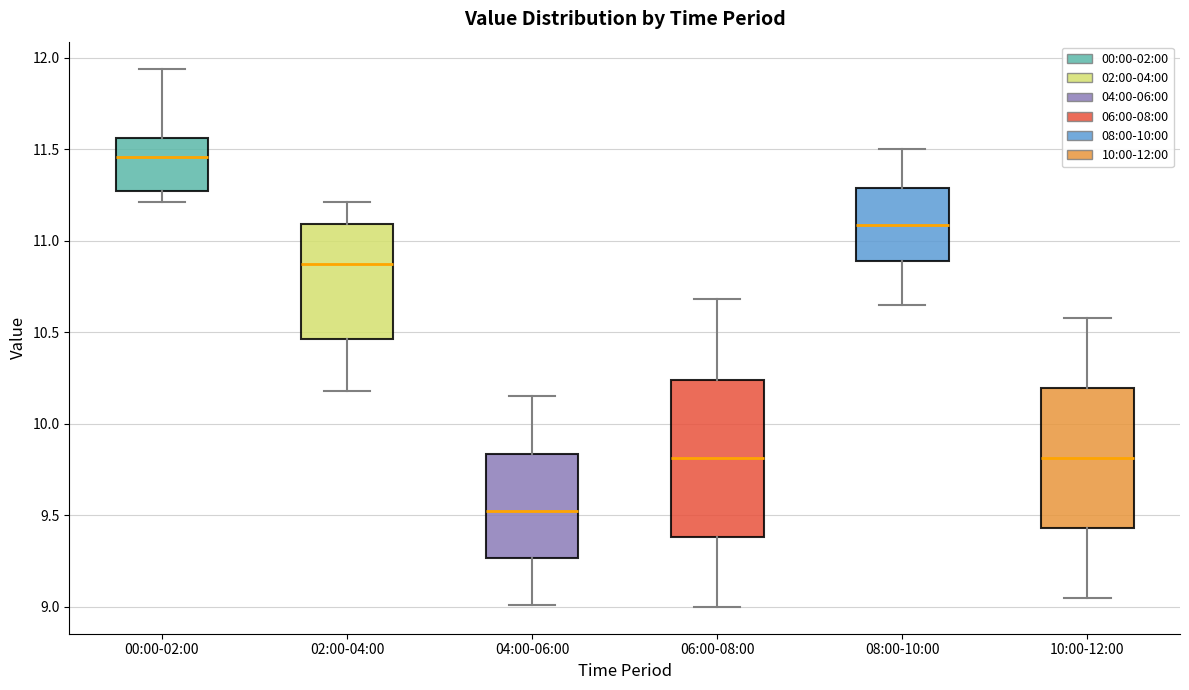

Reading left to right, transcribe this box plot: for each box, give where its median line is, the range the box spans, and where its two whiskers end, as read against the y-axis. The values are not printed on the chart, so give them approximately, as read against the axis.

00:00-02:00: median 11.45, box 11.25 to 11.55, whiskers 11.20 to 11.95
02:00-04:00: median 10.90, box 10.45 to 11.10, whiskers 10.20 to 11.20
04:00-06:00: median 9.55, box 9.25 to 9.85, whiskers 9.00 to 10.15
06:00-08:00: median 9.80, box 9.40 to 10.25, whiskers 9.00 to 10.70
08:00-10:00: median 11.10, box 10.90 to 11.30, whiskers 10.65 to 11.50
10:00-12:00: median 9.80, box 9.45 to 10.20, whiskers 9.05 to 10.60